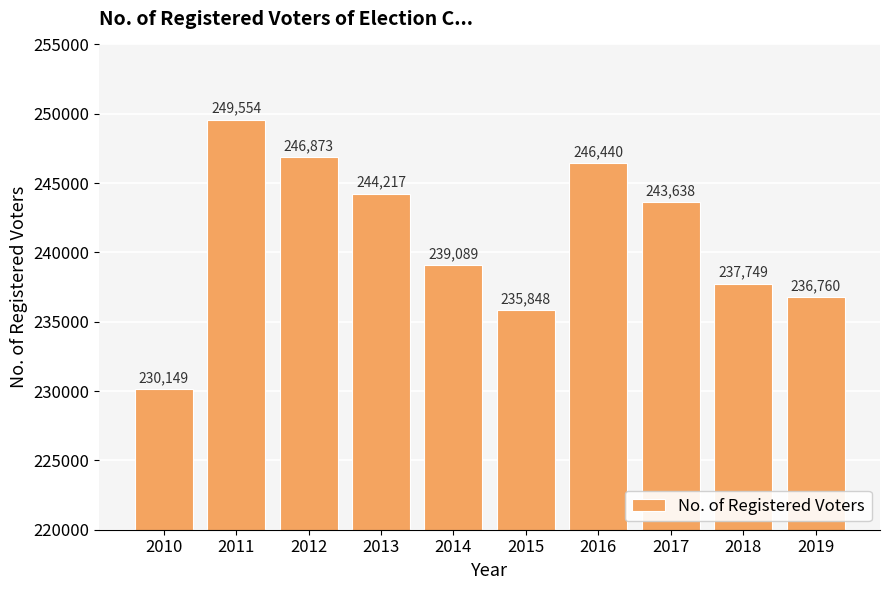

Between 2010 and 2012, which is larger?

2012